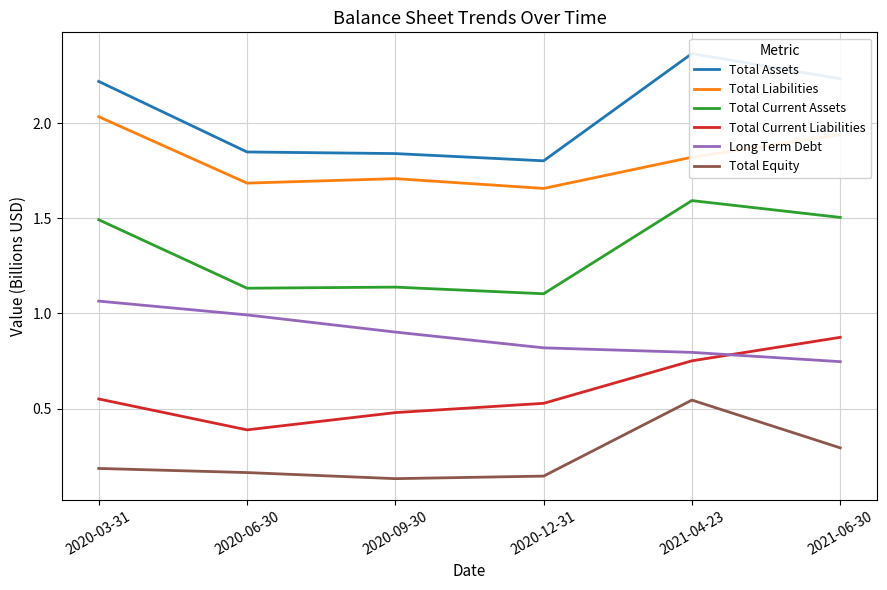

What is the minimum value for Total Current Liabilities?

0.4